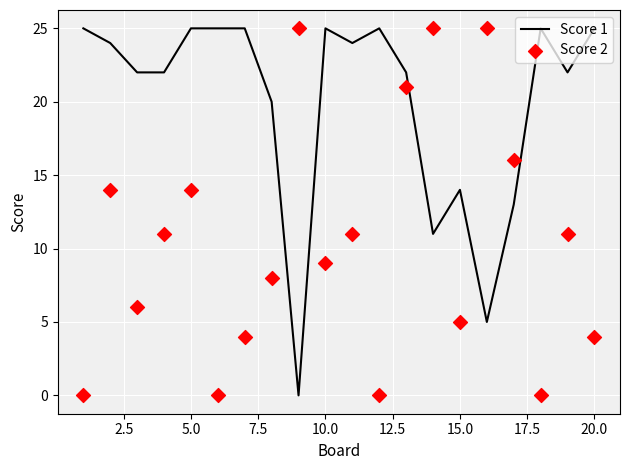

True or false: Score 1 has a value of 34 at 5.0.

False